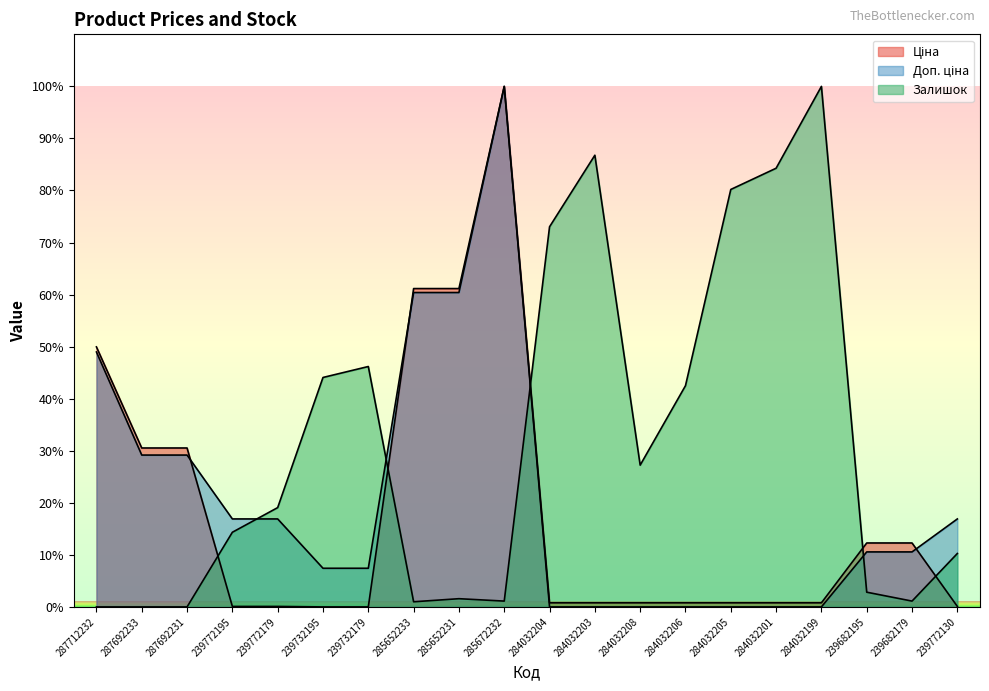

How many data points does each series have?

20